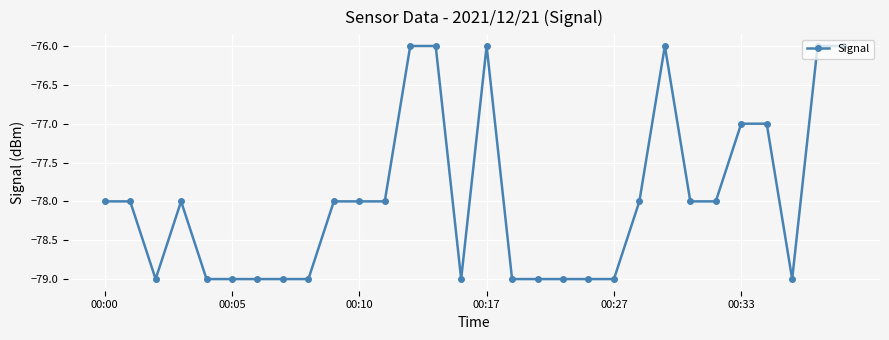

What is the maximum value shown in the chart?

-76